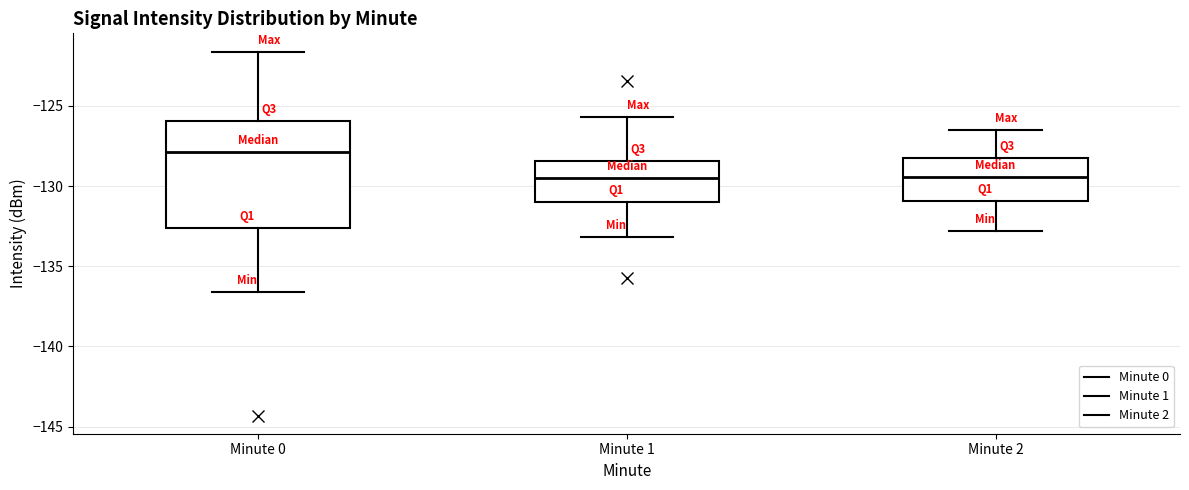

Which box is the tallest, from its lower edge to its upper edge?

Minute 0